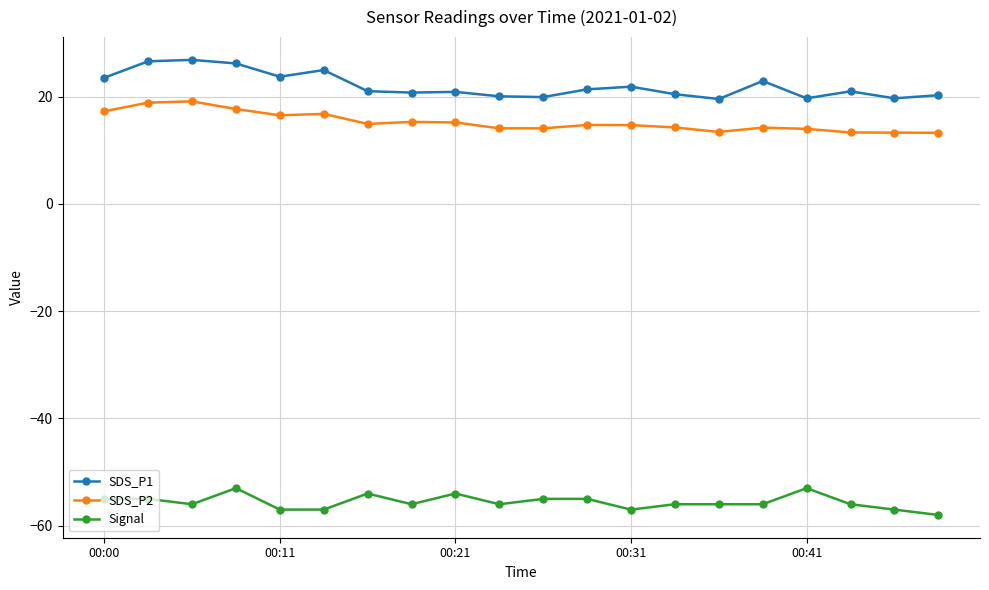

What is the maximum value for SDS_P2?

19.1